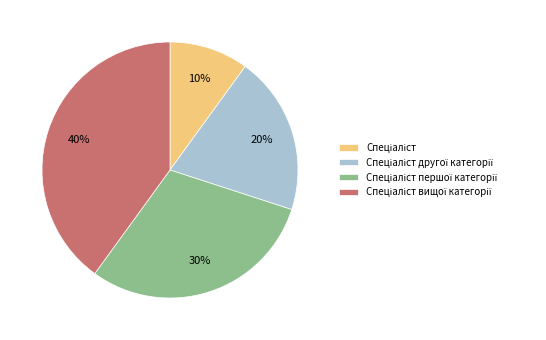

To the nearest percent, what is the difference between the largest and smallest slice percentages?

30%